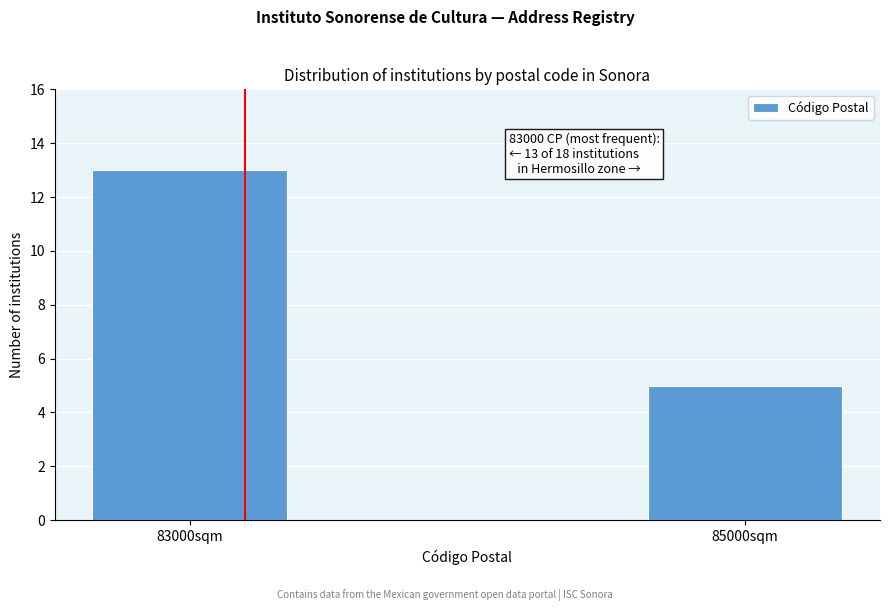

Reading right to left, extract all data points from this chart.

5	13